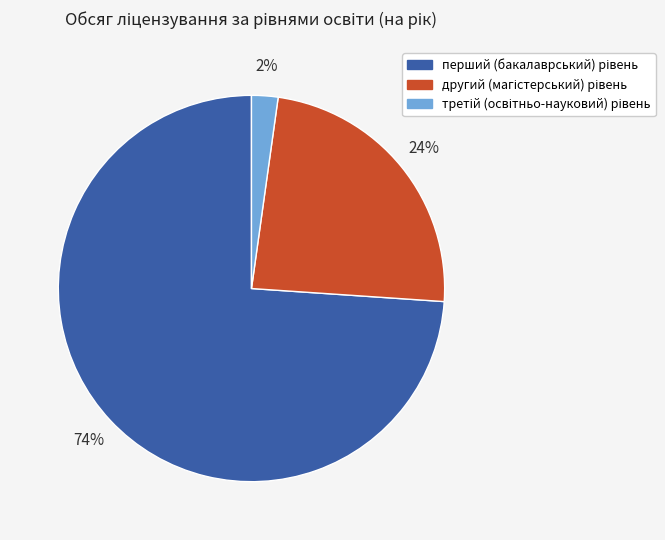

To the nearest percent, what is the average slice percentage?

33%